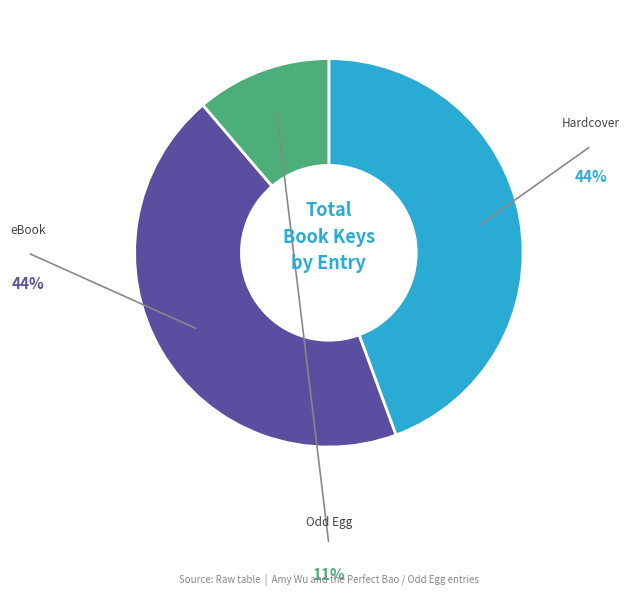

Is there any slice that represents more than half of the pie?

No